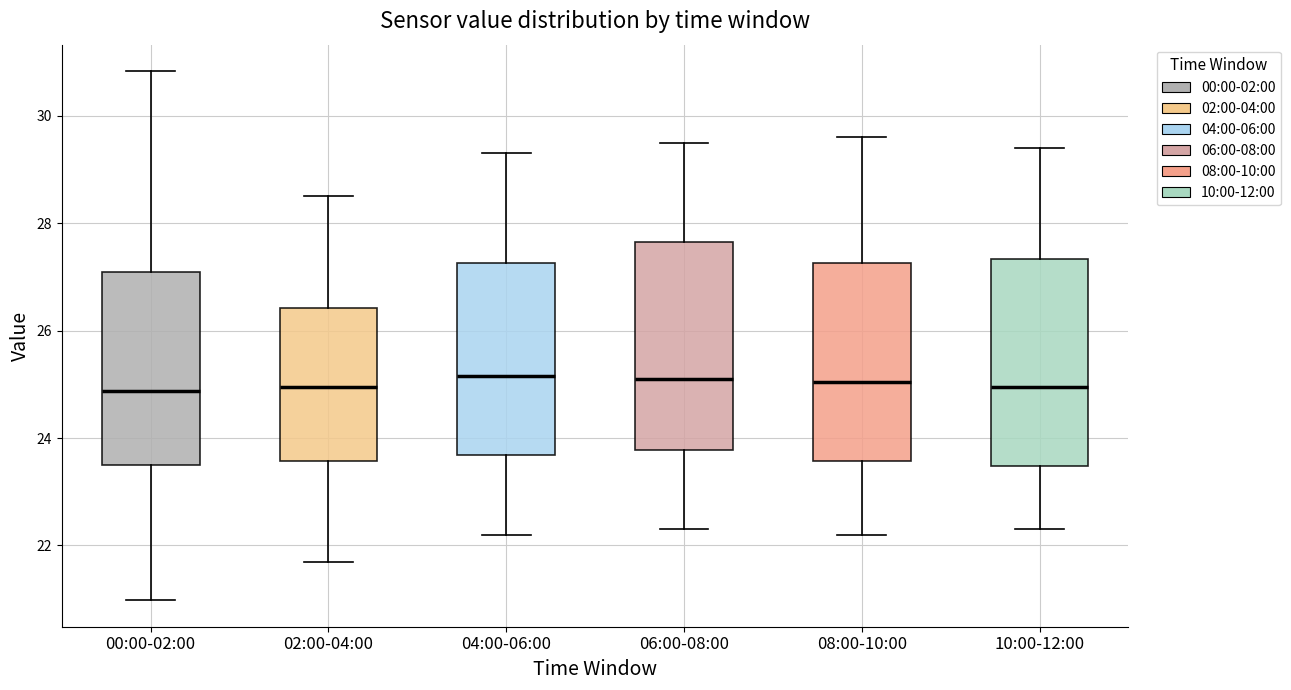

Where does the lower whisker of the box for 04:00-06:00 end on the y-axis? The values are not printed on the chart, so give them approximately, as read against the axis.

22.2